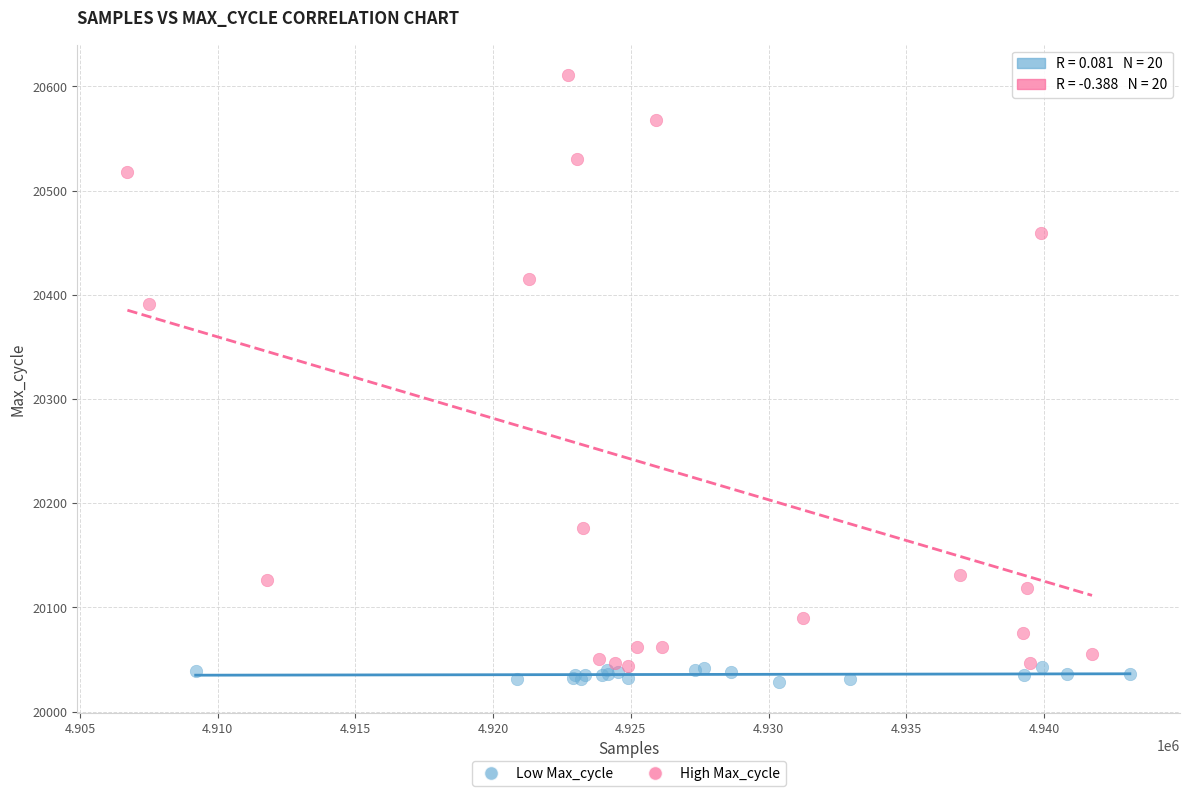

Which series contains the highest Y value?

High Max_cycle